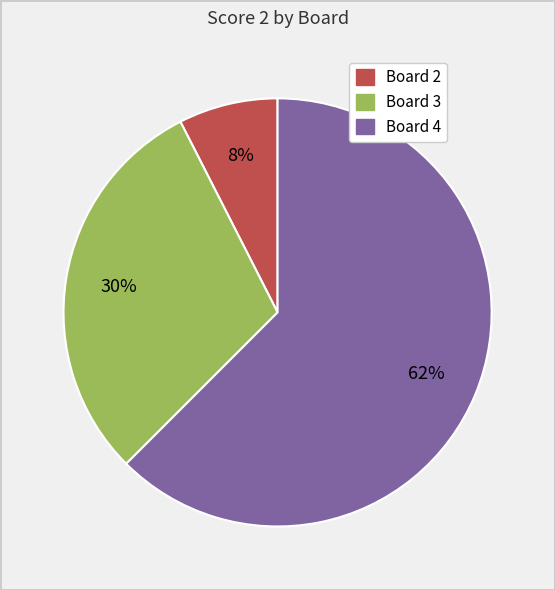

How many slices are in this pie chart?

3